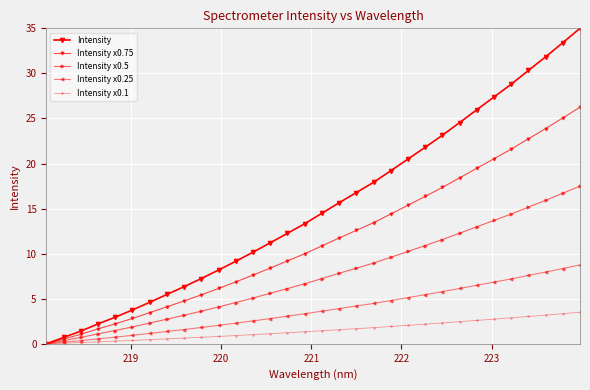

Does the chart display data point markers on the line(s)?

Yes